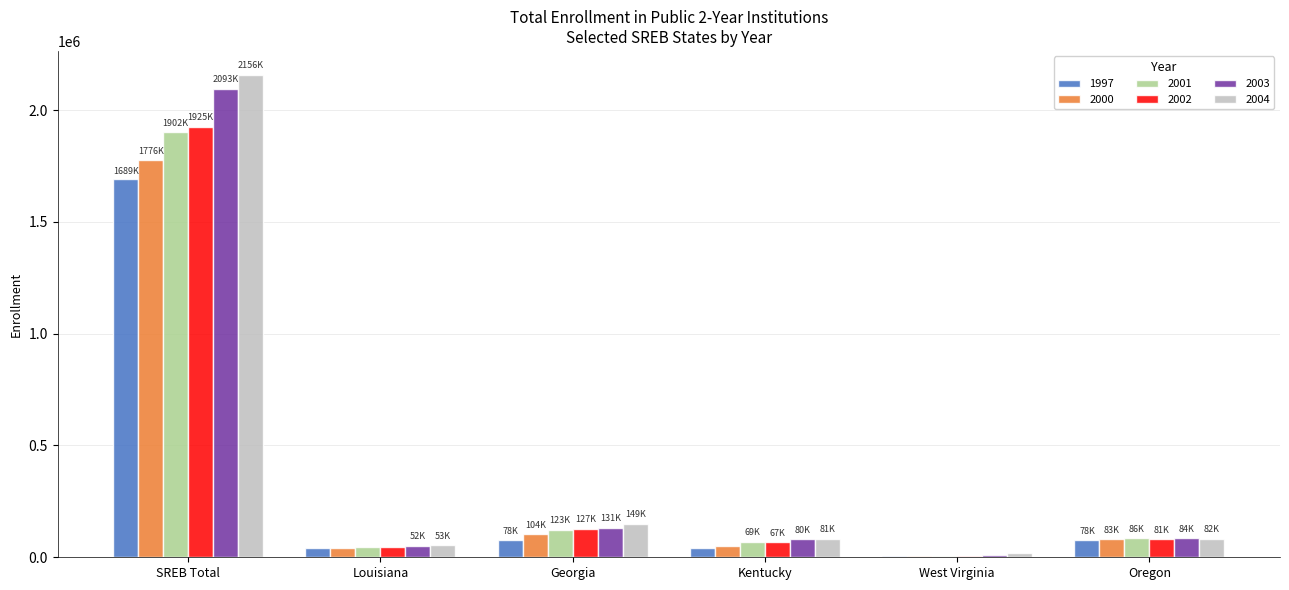

What is the greatest value displayed?

2156440